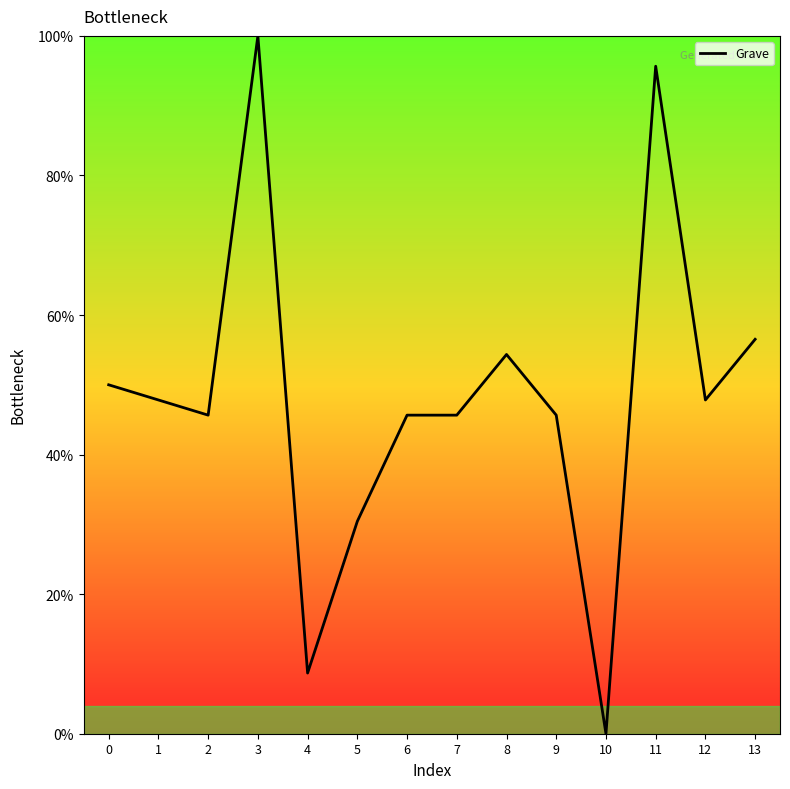

At which category does the data reach its first local peak?

3